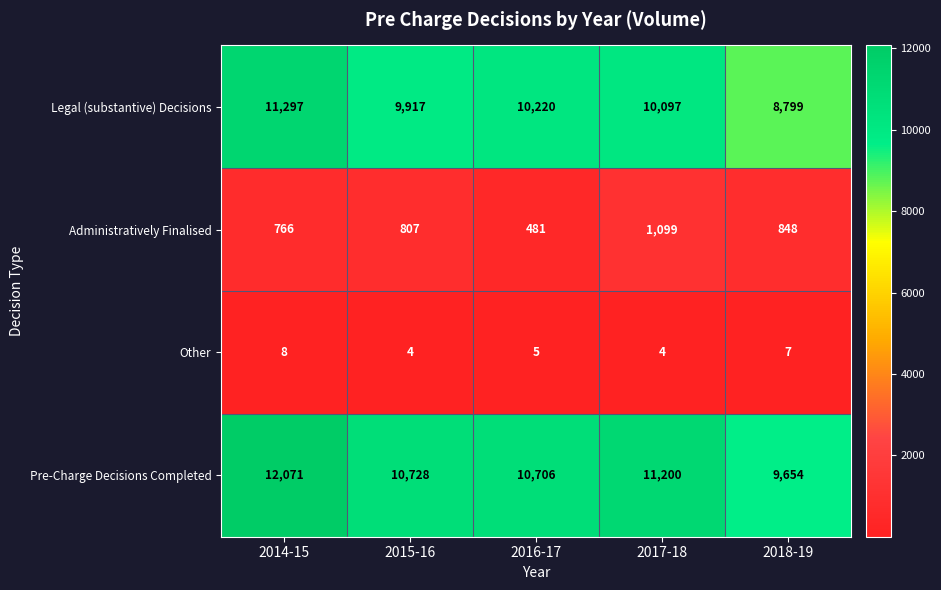

Which series has the widest spread of values?

Legal (substantive) Decisions